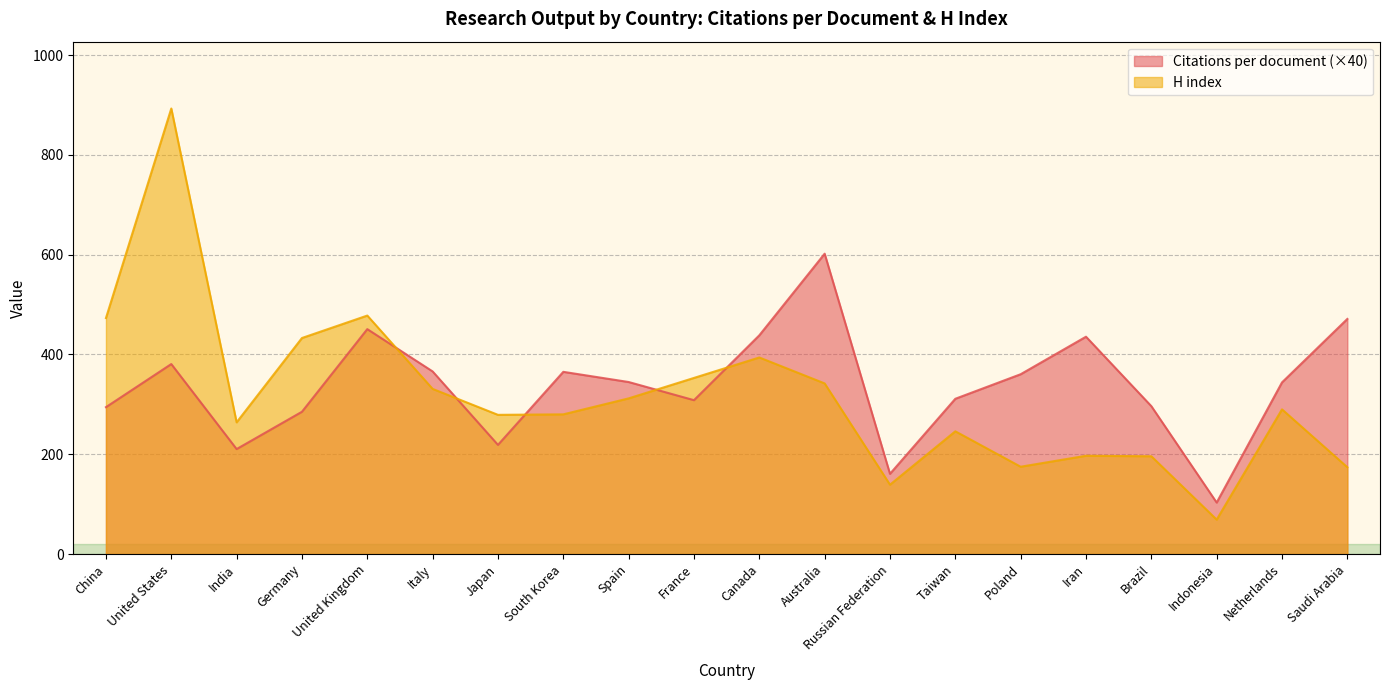

What are all the series names shown in the legend?

Citations per document (×40), H index